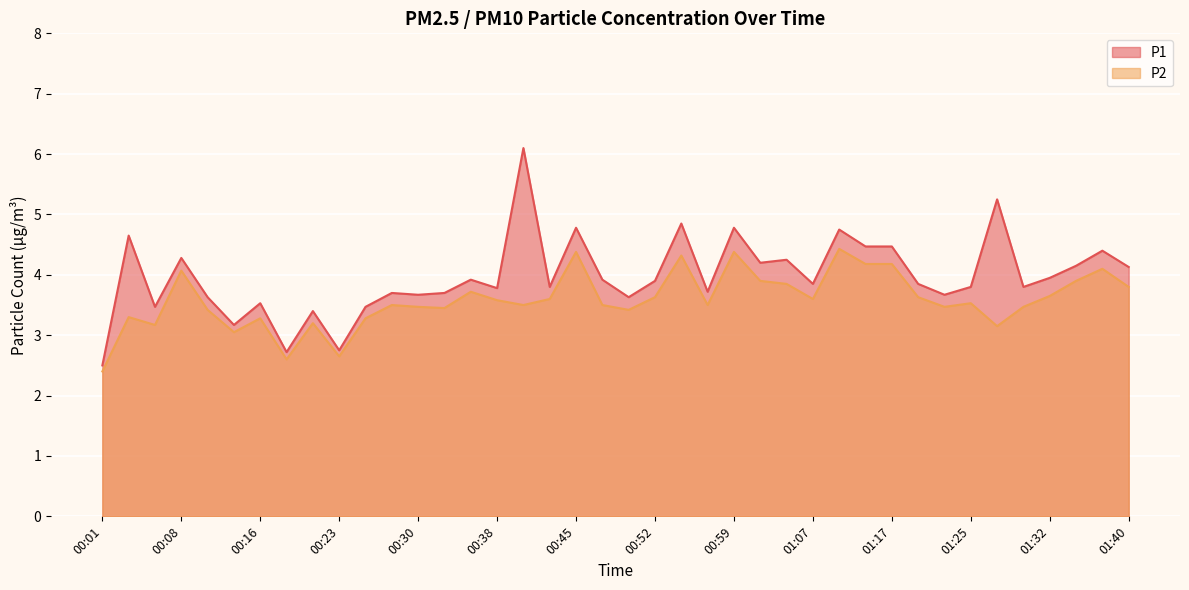

The value of P1 at 01:35 is 4.2. True or false?

True